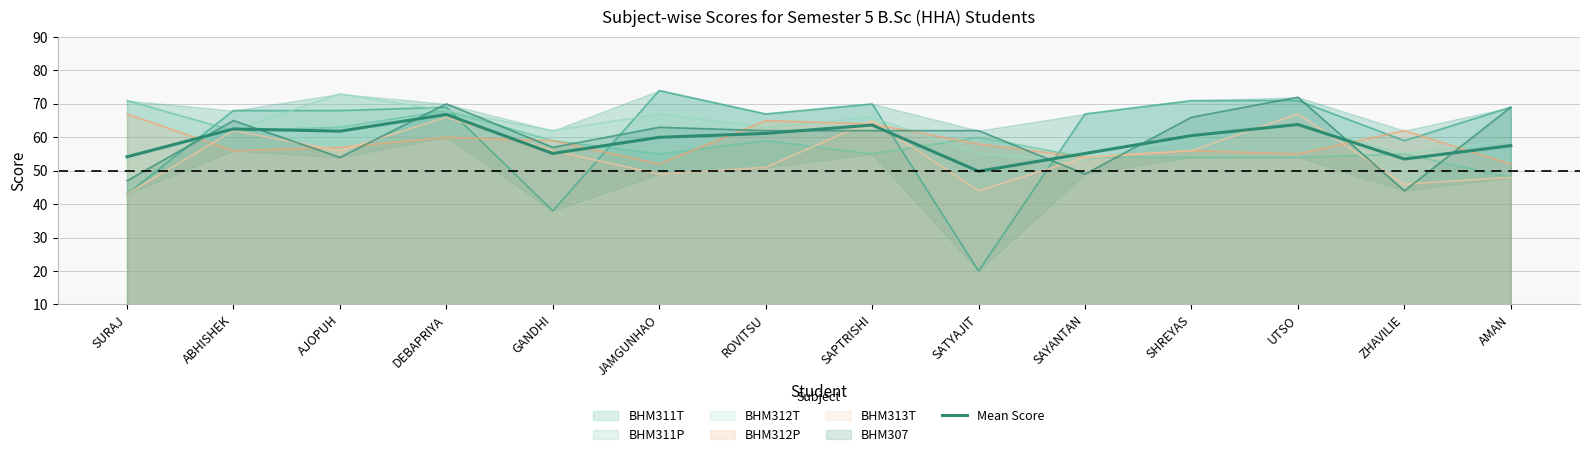

What is the ratio of the value at SHREYAS to the value at GANDHI?

1.1